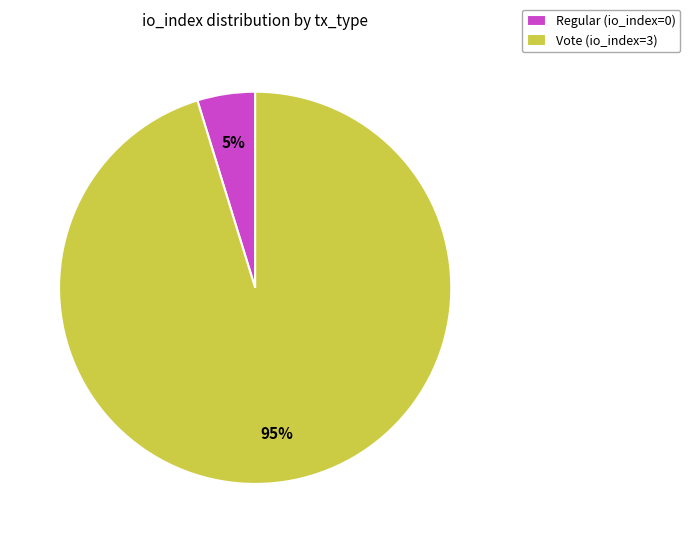

How many segments does this pie chart have?

2